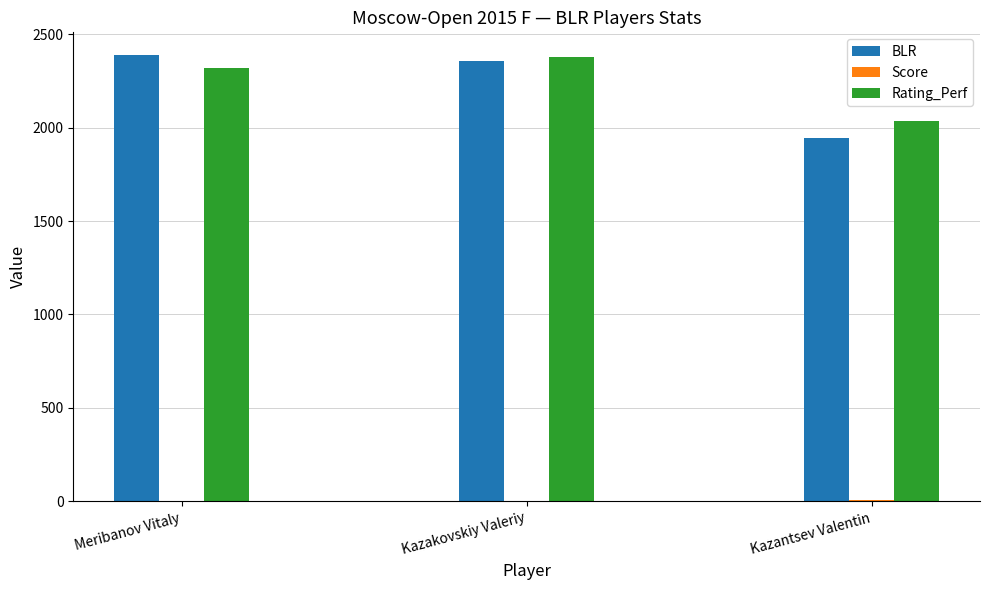

Where is Rating_Perf nearest to the value 2205?

Meribanov Vitaly